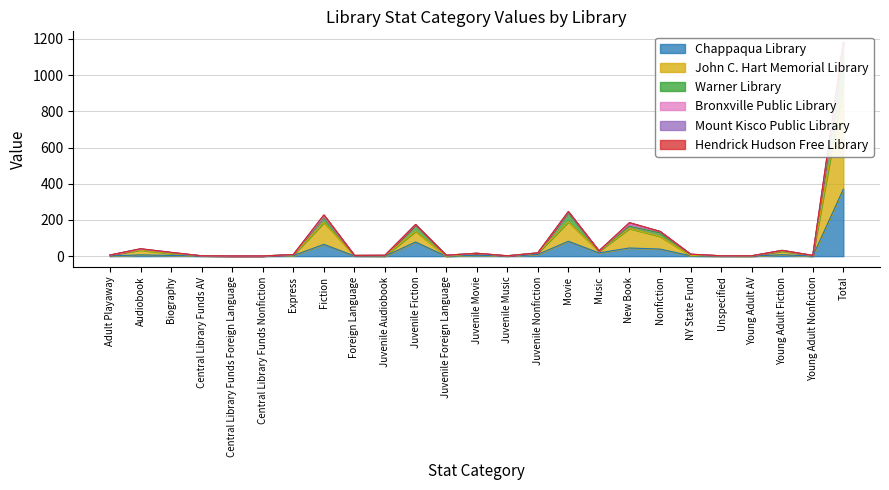

Between Juvenile Music and Music, which is larger?

Music